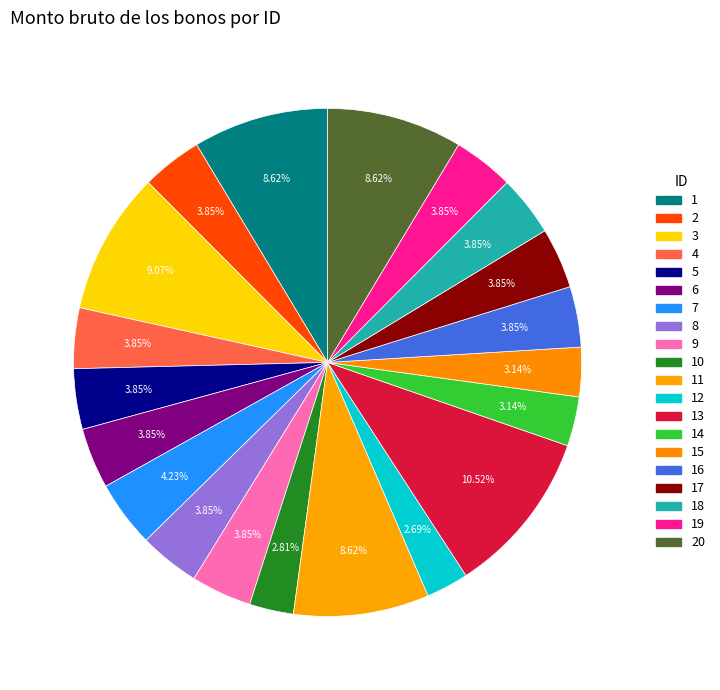

Is there any slice that represents more than half of the pie?

No